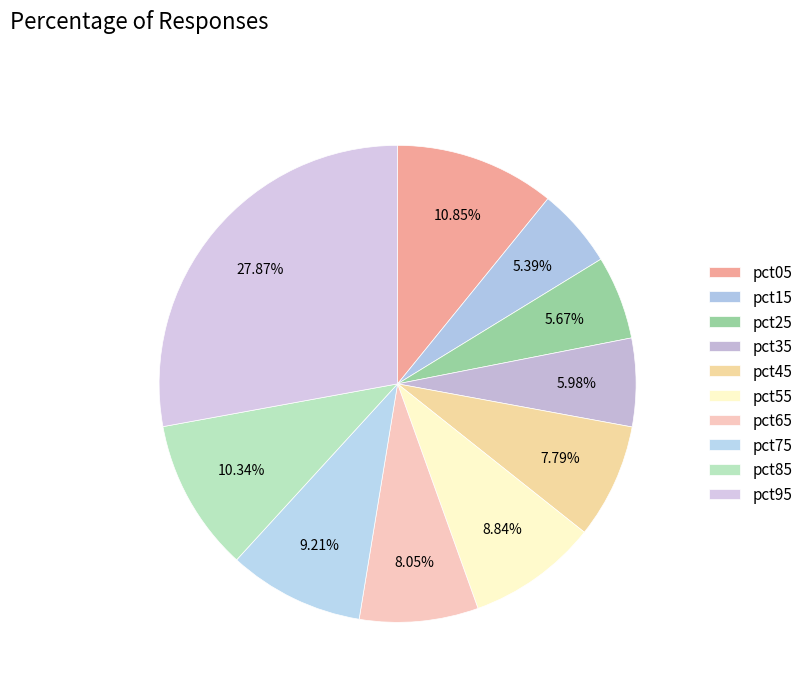

True or false: pct85 accounts for 16% of the total.

False